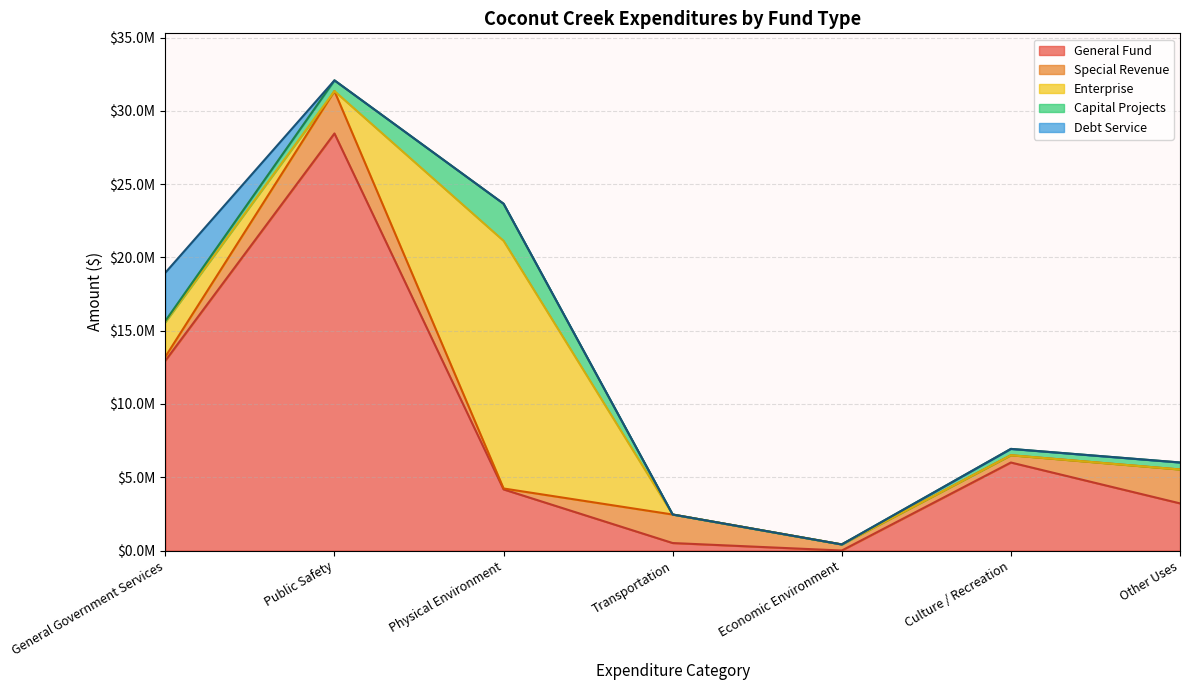

Does the chart have visible grid lines?

Yes